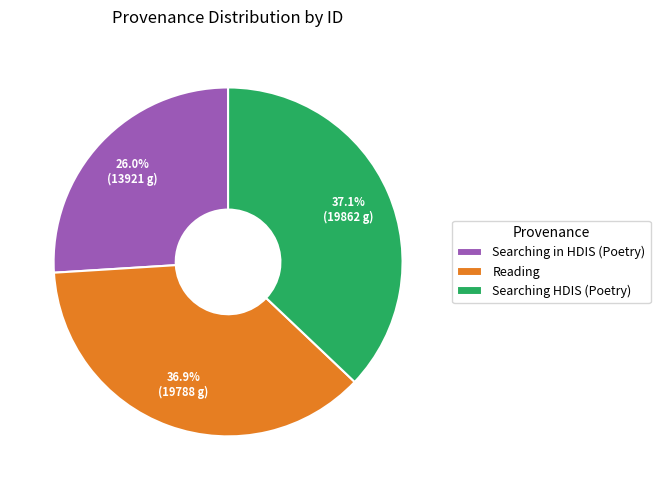

To the nearest percent, what is the difference between the Searching HDIS (Poetry) and Searching in HDIS (Poetry) slice percentages?

11%